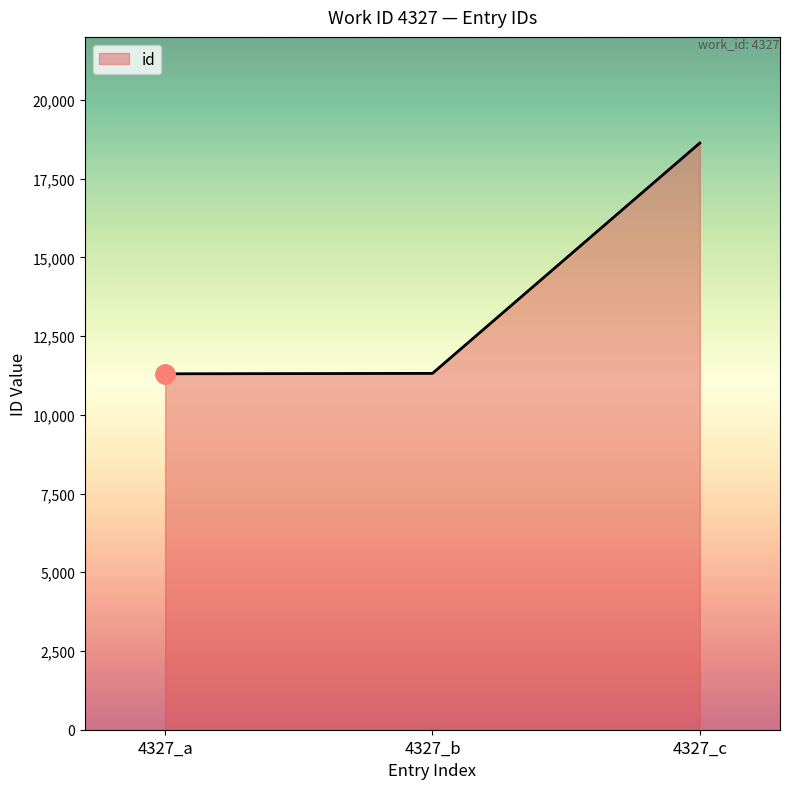

What is the smallest value displayed?

11302